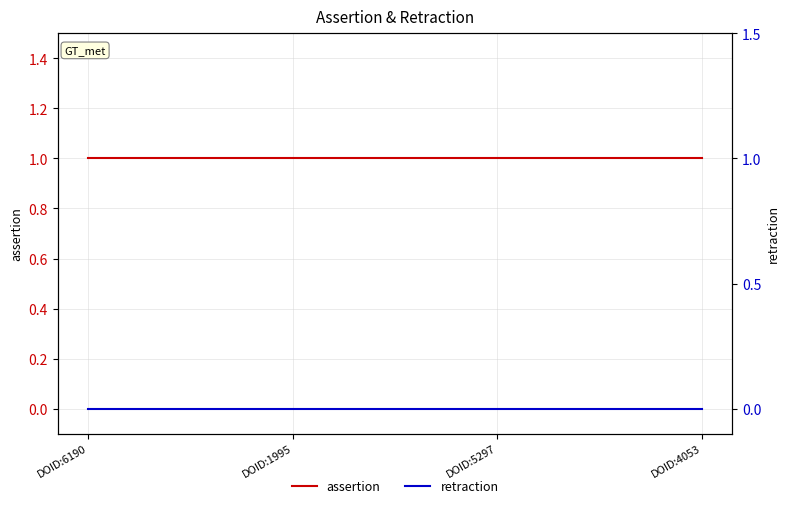

Rank the series by their maximum value, from highest to lowest.

assertion, retraction